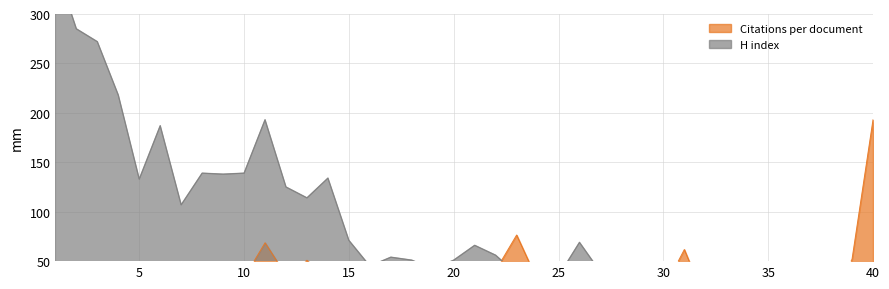

True or false: Citations per document and H index intersect in this chart.

True